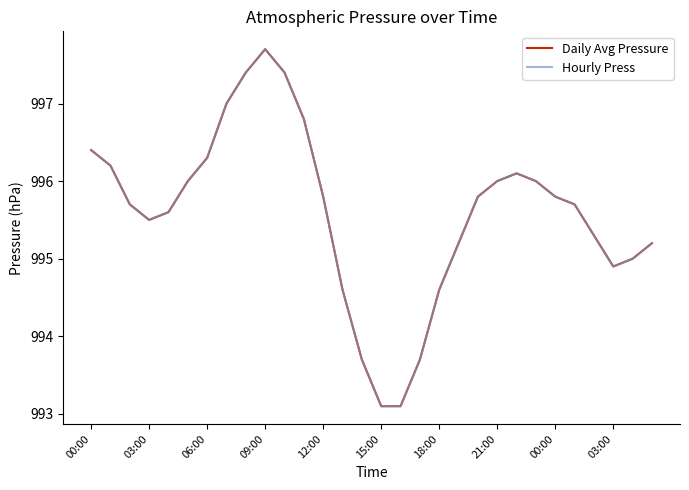

What is the maximum value shown in the chart?

997.7